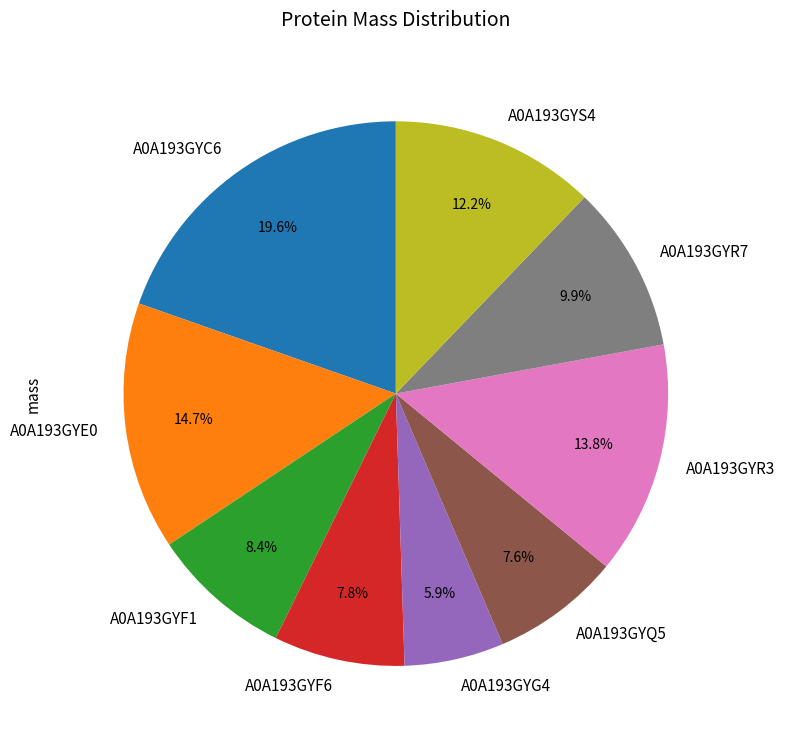

Count the number of slices in the pie.

9